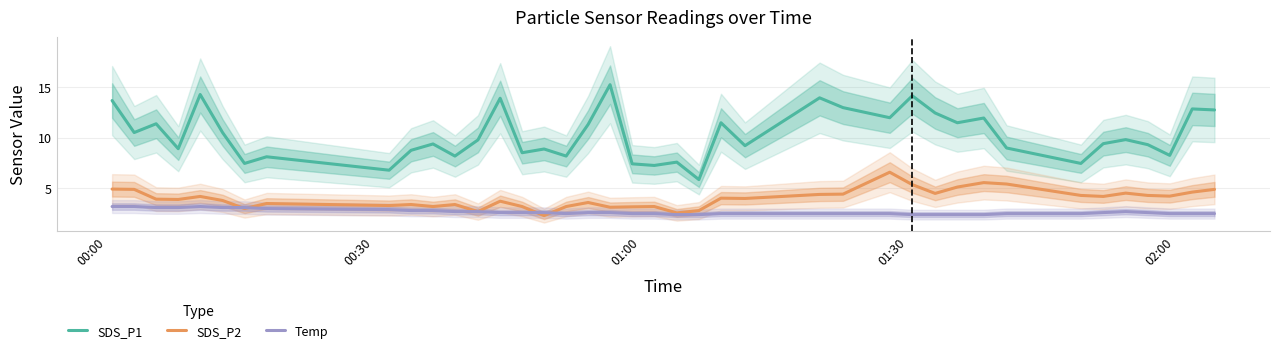

What is the highest value of the SDS_P1 series?

15.3